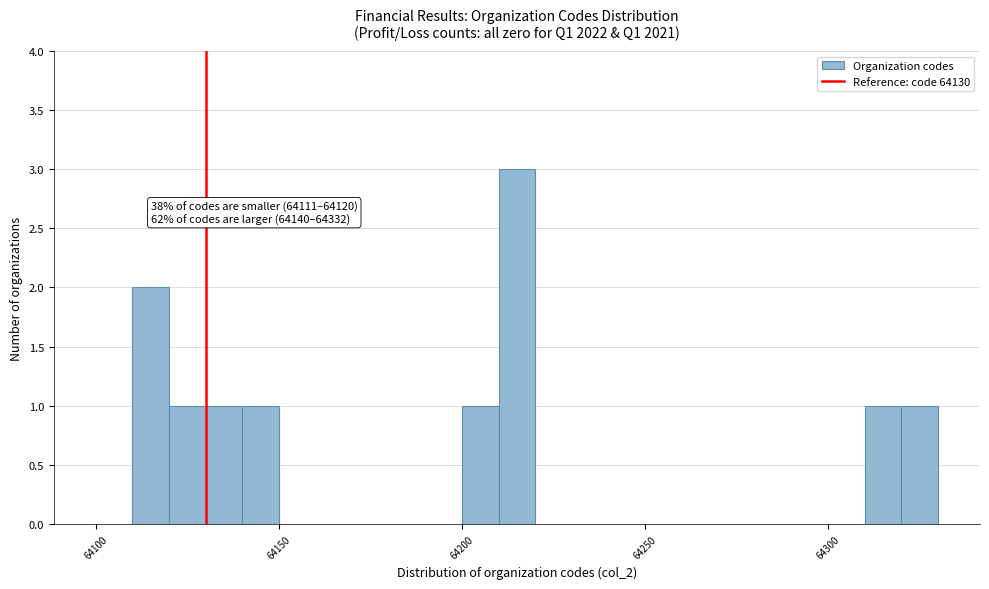

Read against the x-axis, roughly where is the centre of the tallest bar?

64215